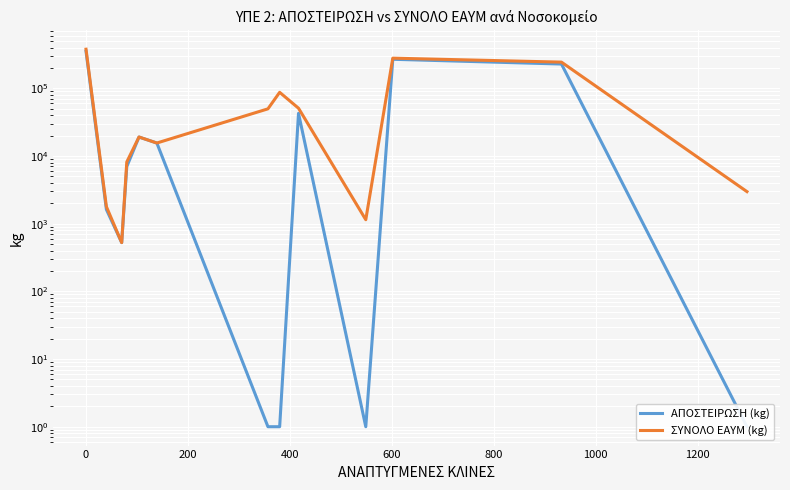

Is it true that ΑΠΟΣΤΕΙΡΩΣΗ (kg) equals 468367.5 at 10?

False